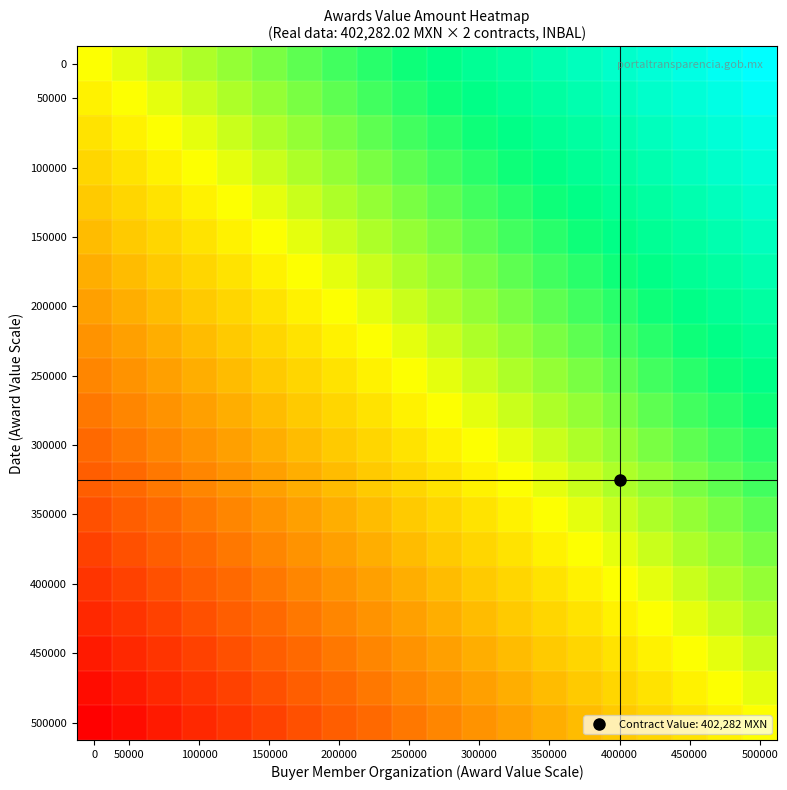

Count the number of categories in the chart.

20